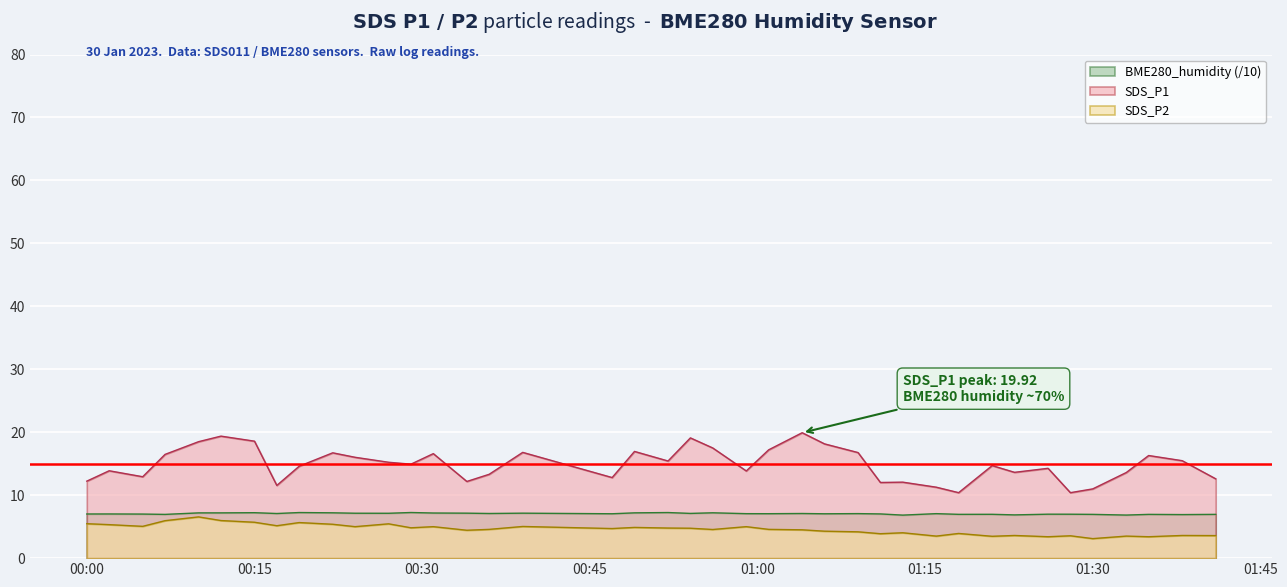

Which category has the highest value in the SDS_P2 series?

2023/01/30 00:10